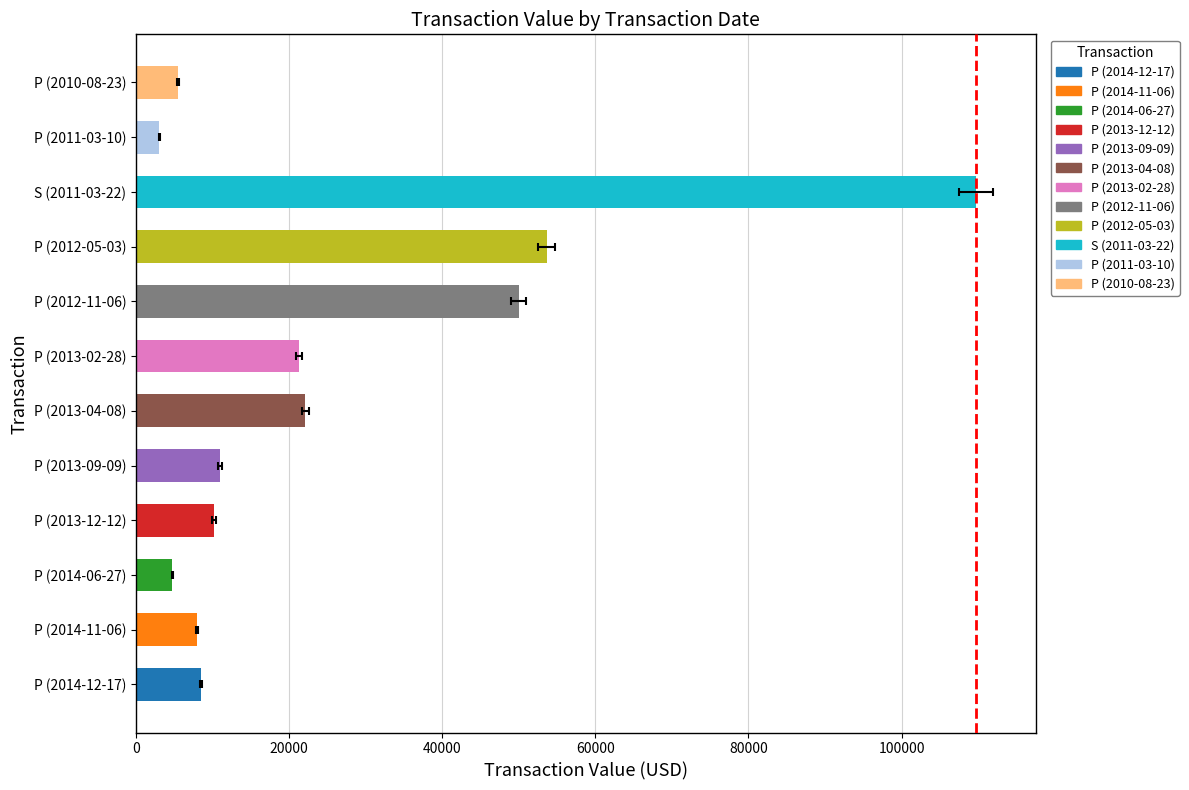

Does the chart contain stacked bars?

No